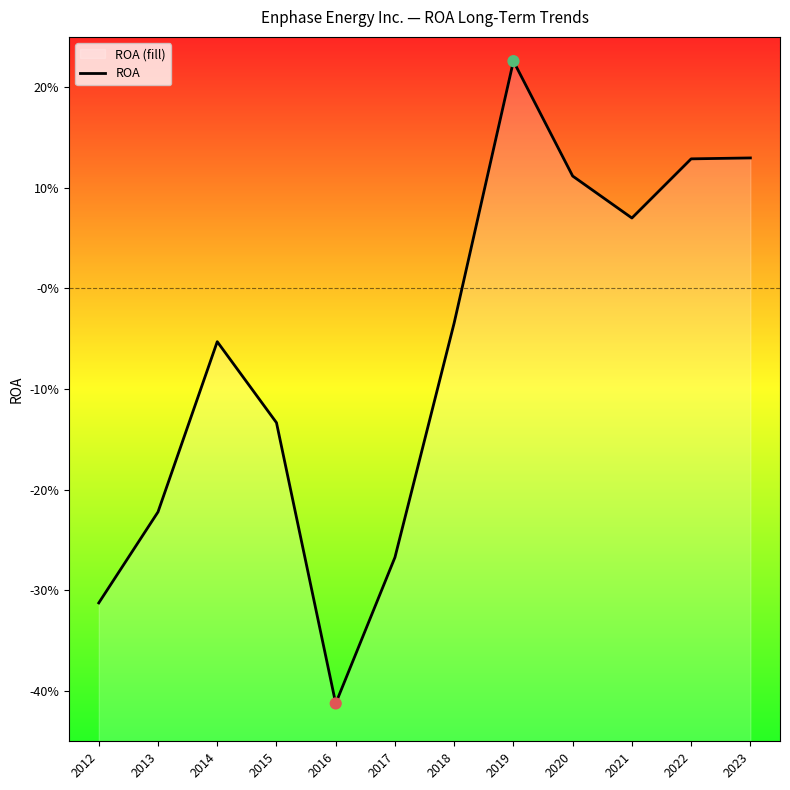

Between 2018 and 2015, which is larger?

2018